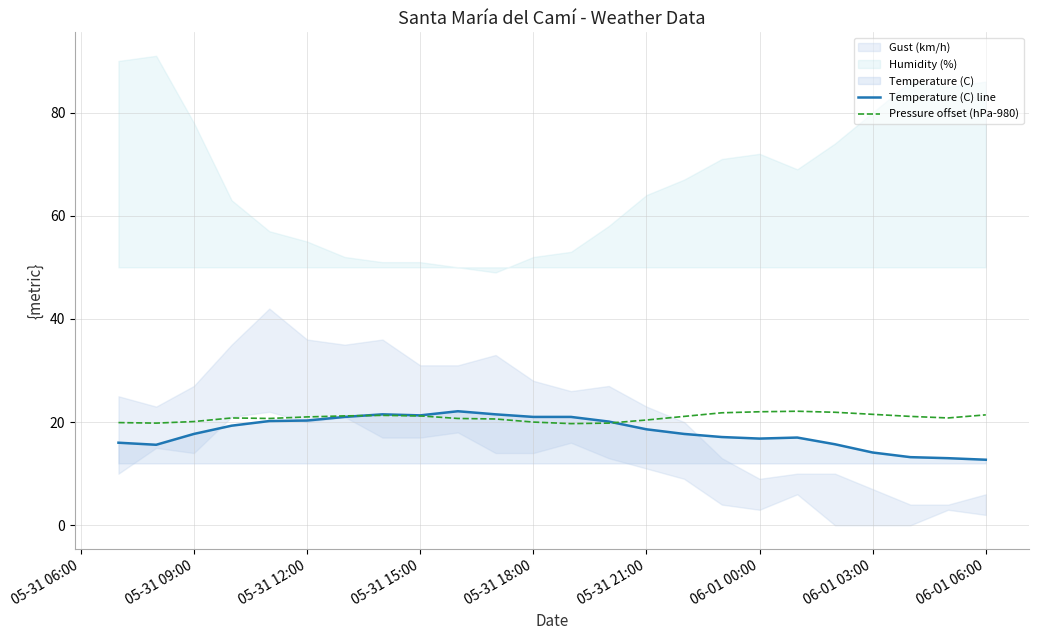

What is the minimum value for Temperature (C) line?

12.7